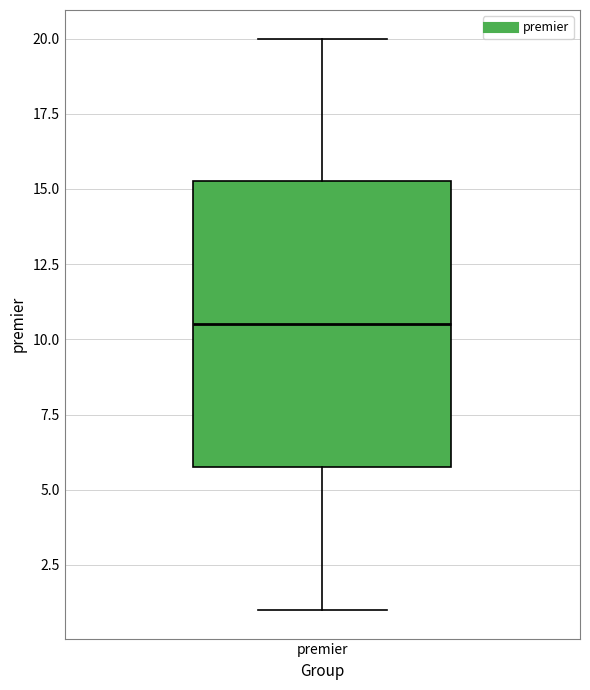

Where does the median line of the box for premier sit on the y-axis? The values are not printed on the chart, so give them approximately, as read against the axis.

10.5